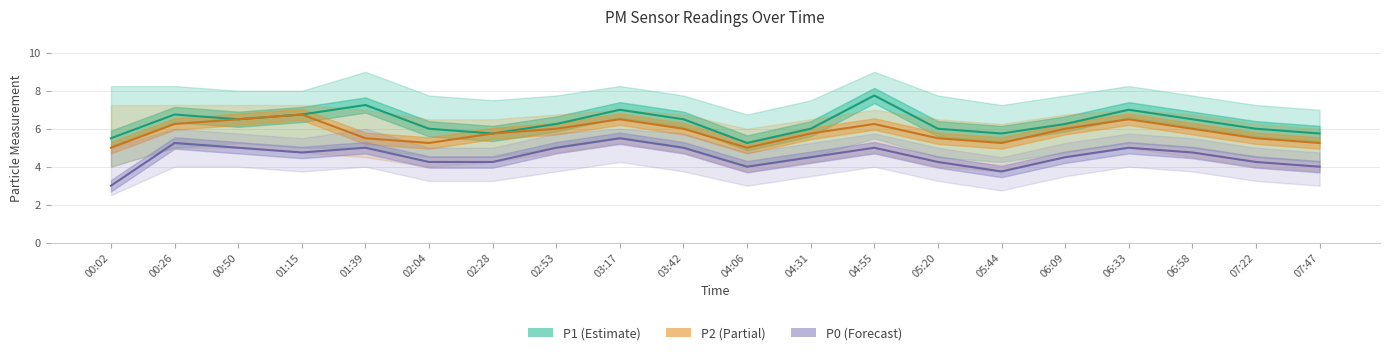

List the series in order of their overall mean, lowest first.

P0 line, P2 line, P1 line